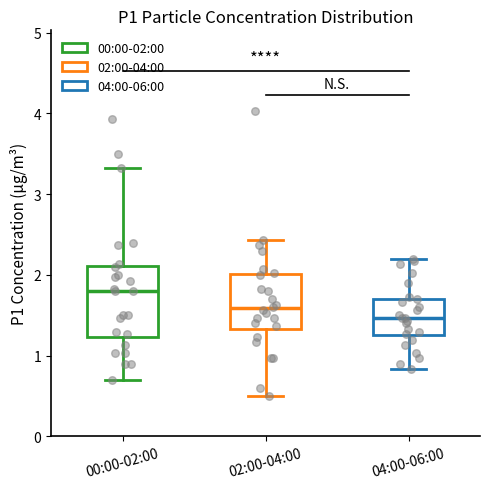

Reading left to right, transcribe this box plot: for each box, give where its median line is, the range the box spans, and where its two whiskers end, as read against the y-axis. The values are not printed on the chart, so give them approximately, as read against the axis.

00:00-02:00: median 1.8, box 1.2 to 2.1, whiskers 0.7 to 3.3
02:00-04:00: median 1.6, box 1.3 to 2.0, whiskers 0.5 to 2.4
04:00-06:00: median 1.5, box 1.3 to 1.7, whiskers 0.8 to 2.2